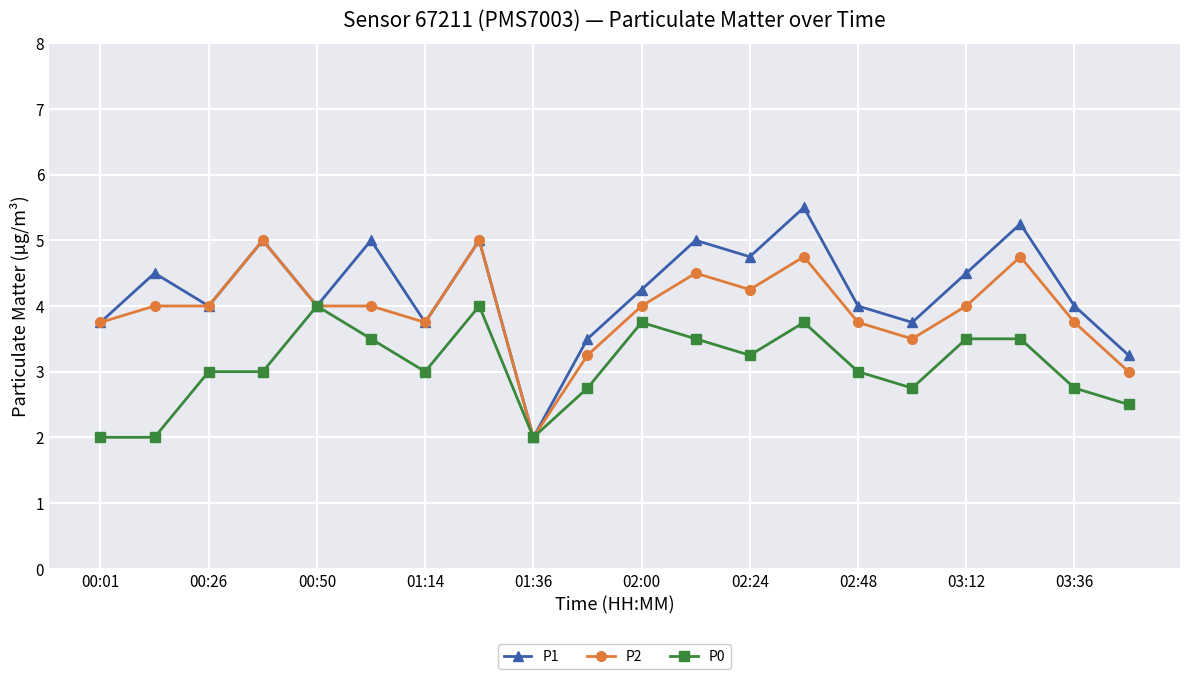

What is the value of the P2 point at the 4th from the left?

5.0